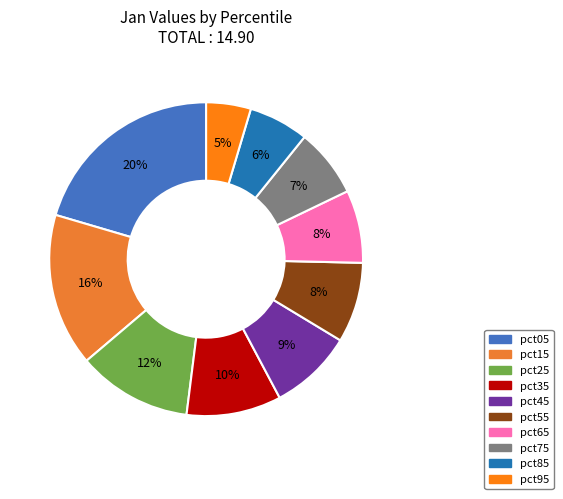

Is there a majority slice in this chart?

No